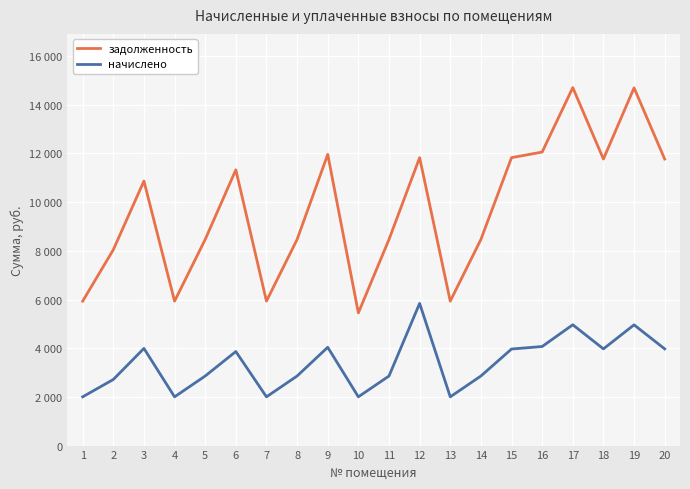

At which category does задолженность reach its first local valley?

4